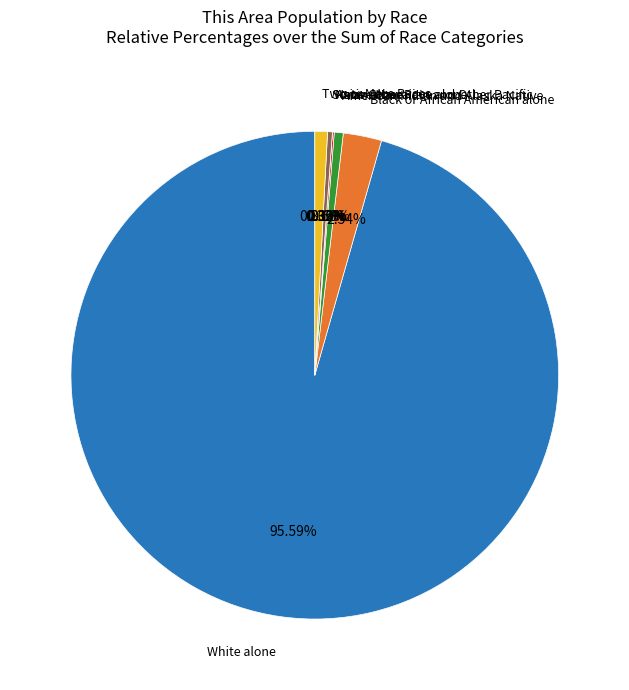

Which category has the biggest portion of the pie?

White alone